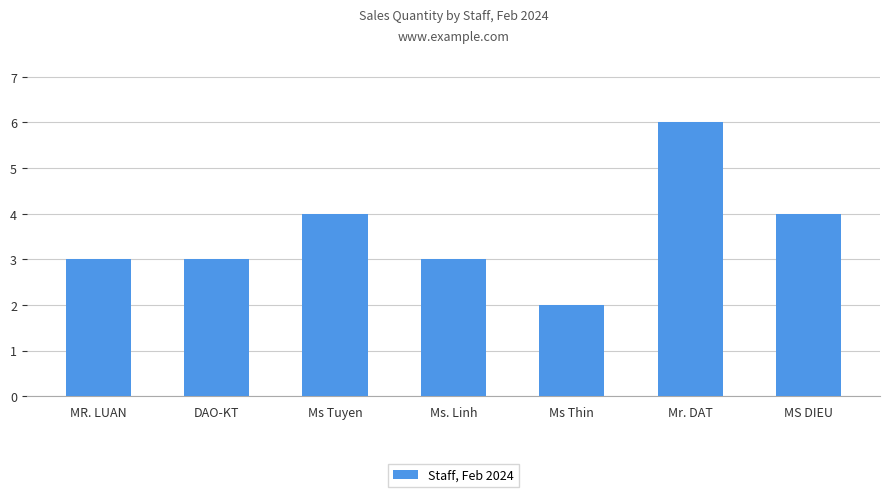

What is the approximate value at Ms. Linh?

3